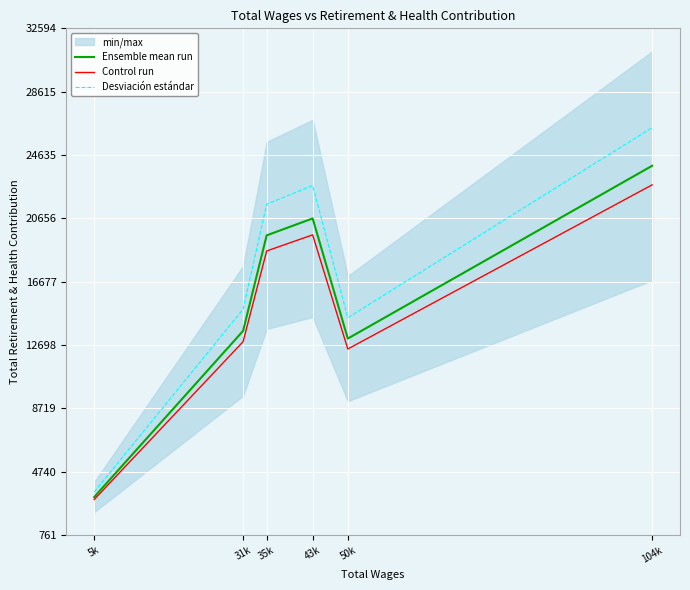

Where does the Control run series first go above 18609?

35k